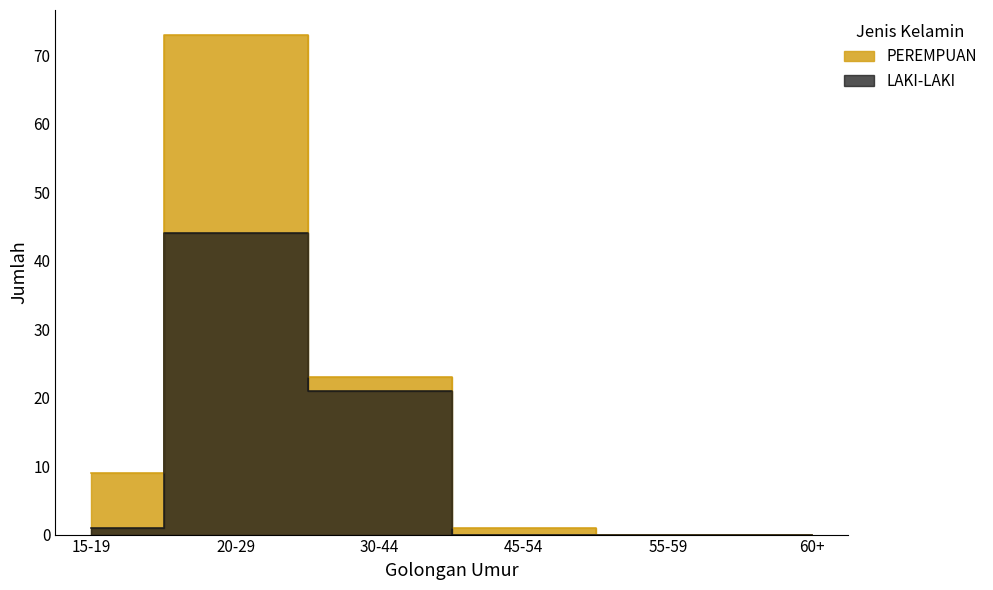

Which series has the widest spread of values?

PEREMPUAN